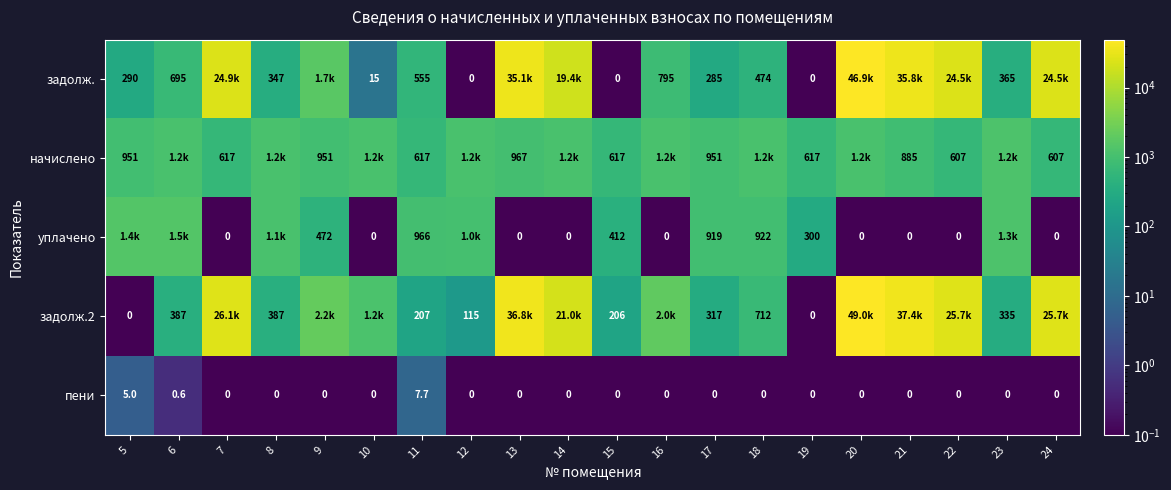

Which category has the lowest value in the задолж.2 series?

5